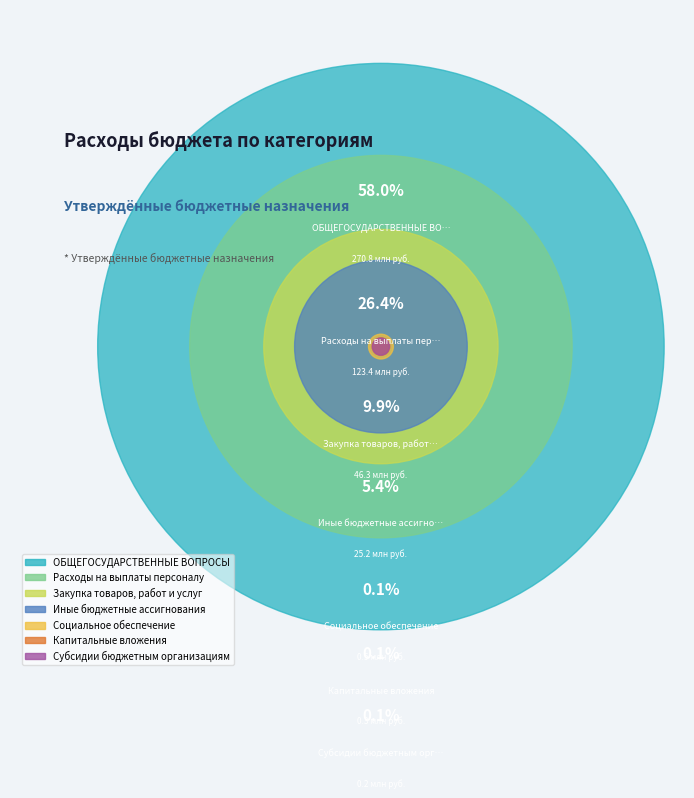

Is there any slice that represents more than half of the pie?

Yes